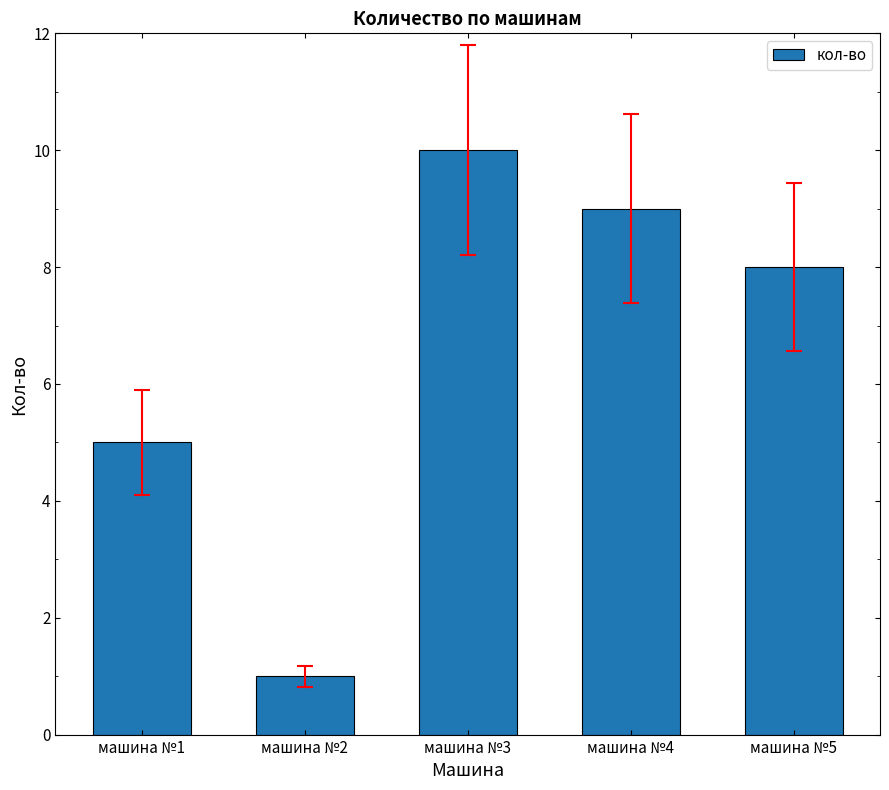

Where is the data nearest to the value 5?

машина №1